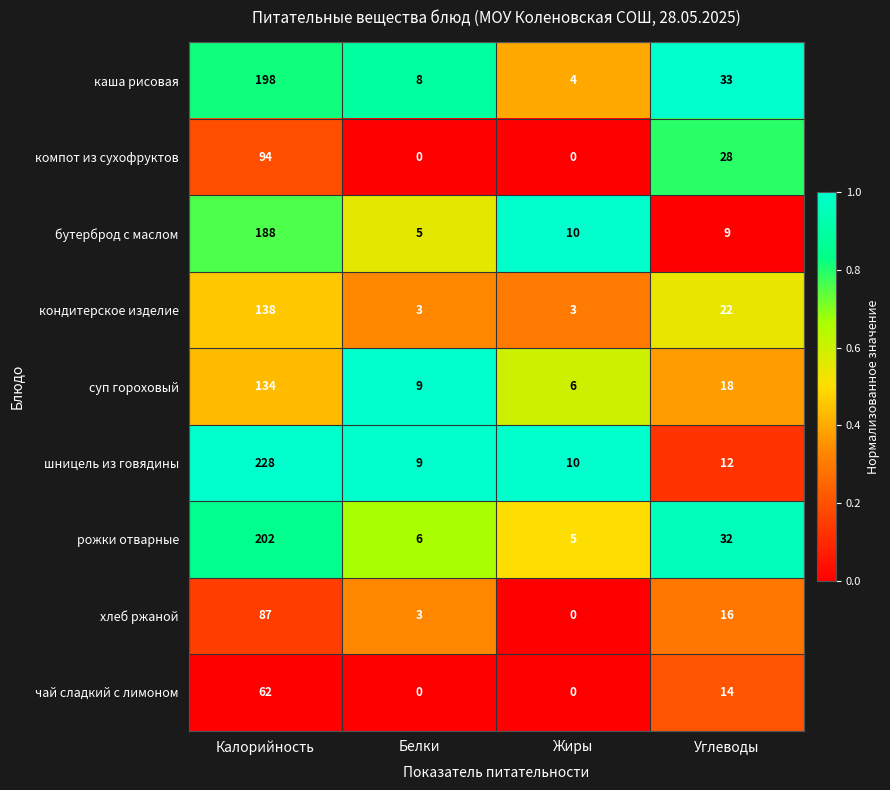

What is the maximum value for бутерброд с маслом?

188